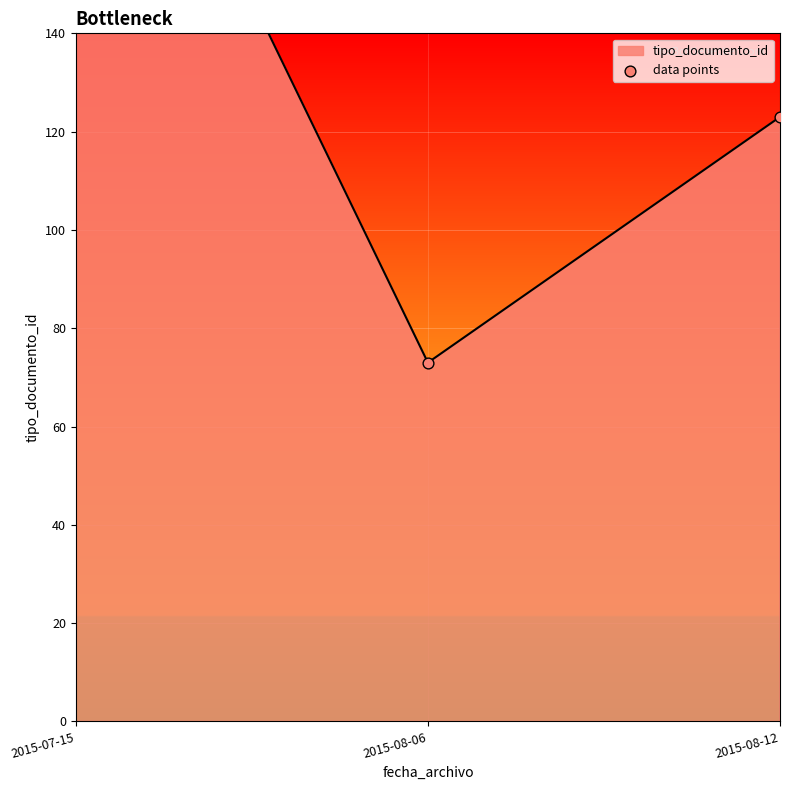

What is the change in value from 2015-08-06 to 2015-08-12?

+50